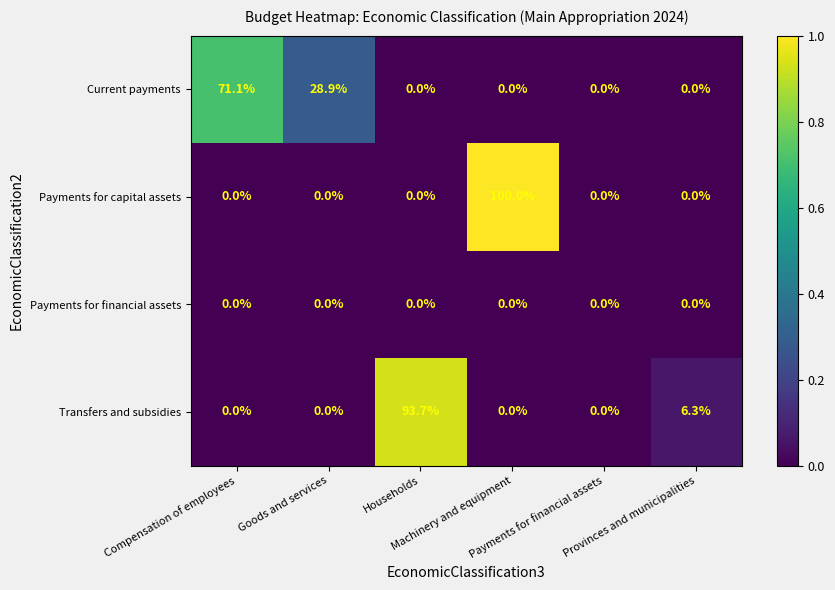

What is the total value across all series at Provinces and municipalities?

6.3